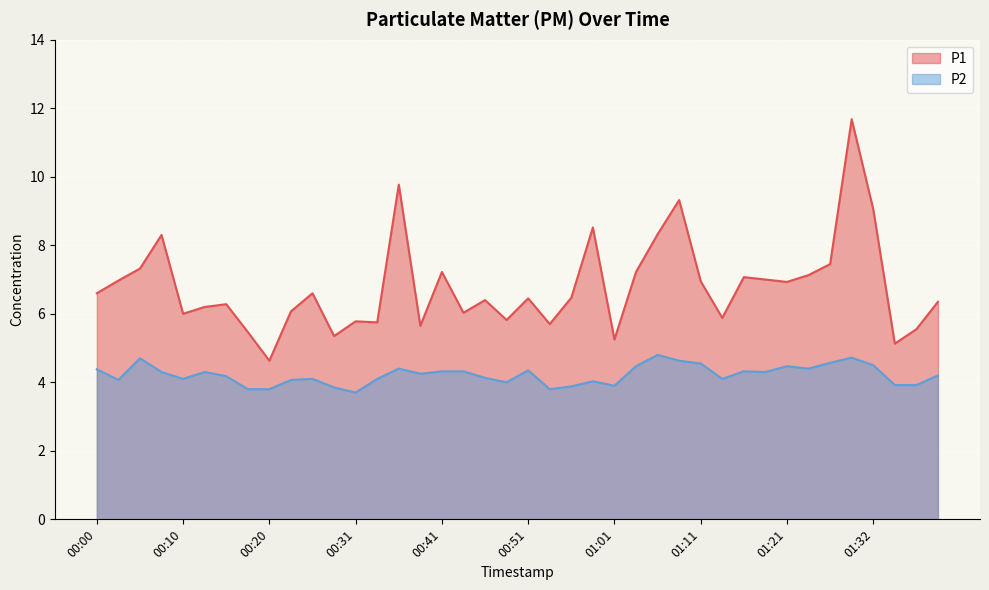

Reading left to right, what are all the values shown in this chart?

P1: 00:00=6.6	00:03=7.0	00:05=7.3	00:08=8.3	00:10=6.0	00:13=6.2	00:15=6.3	00:18=5.5	00:20=4.6	00:23=6.1	00:25=6.6	00:28=5.3	00:31=5.8	00:33=5.8	00:36=9.8	00:38=5.7	00:41=7.2	00:43=6.0	00:46=6.4	00:48=5.8	00:51=6.5	00:53=5.7	00:56=6.5	00:58=8.5	01:01=5.2	01:04=7.2	01:06=8.3	01:09=9.3	01:11=7.0	01:14=5.9	01:16=7.1	01:19=7.0	01:21=6.9	01:24=7.1	01:27=7.5	01:29=11.7	01:32=9.1	01:34=5.1	01:37=5.5	01:39=6.3
P2: 00:00=4.4	00:03=4.1	00:05=4.7	00:08=4.3	00:10=4.1	00:13=4.3	00:15=4.2	00:18=3.8	00:20=3.8	00:23=4.1	00:25=4.1	00:28=3.9	00:31=3.7	00:33=4.1	00:36=4.4	00:38=4.2	00:41=4.3	00:43=4.3	00:46=4.1	00:48=4.0	00:51=4.3	00:53=3.8	00:56=3.9	00:58=4.0	01:01=3.9	01:04=4.5	01:06=4.8	01:09=4.6	01:11=4.5	01:14=4.1	01:16=4.3	01:19=4.3	01:21=4.5	01:24=4.4	01:27=4.6	01:29=4.7	01:32=4.5	01:34=3.9	01:37=3.9	01:39=4.2